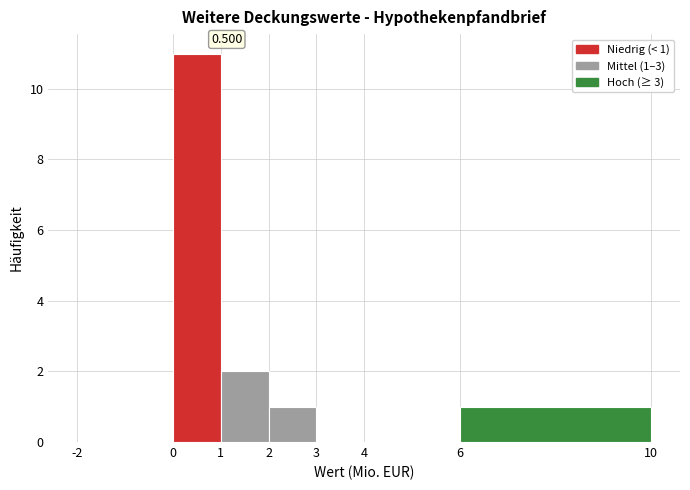

Which range on the x-axis has the tallest bar?

0 to 1